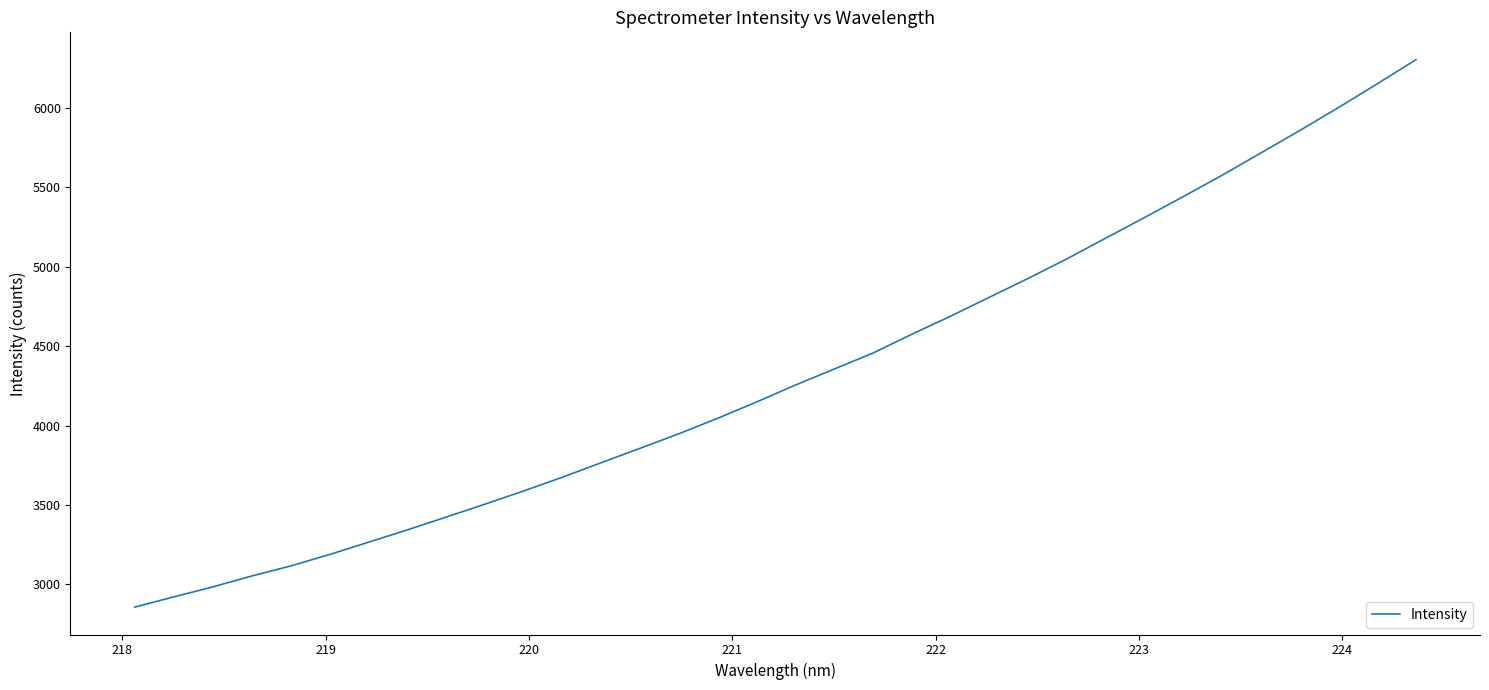

What is the difference between the maximum and minimum values?

3448.6